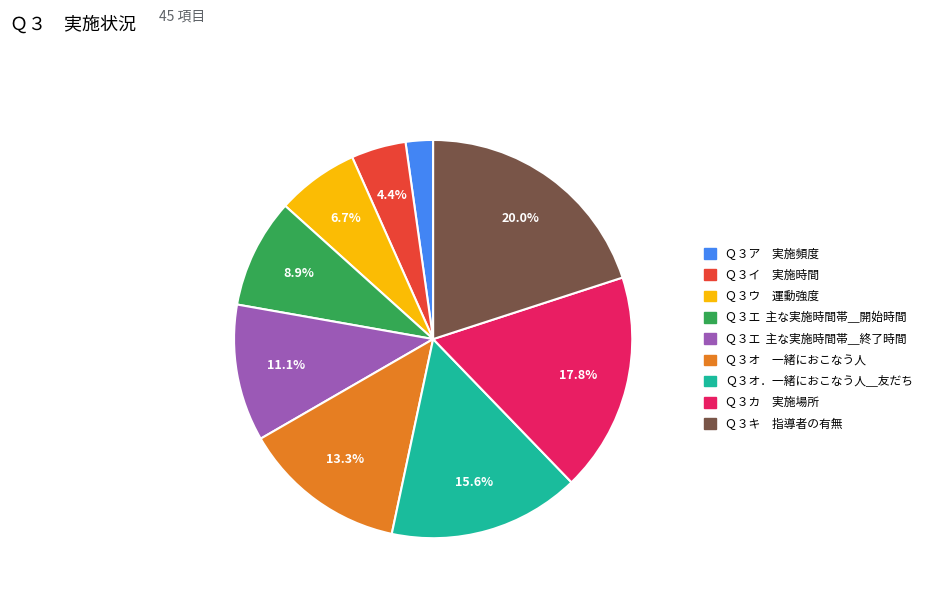

Which category has the smallest portion of the pie?

Ｑ３ア 実施頻度